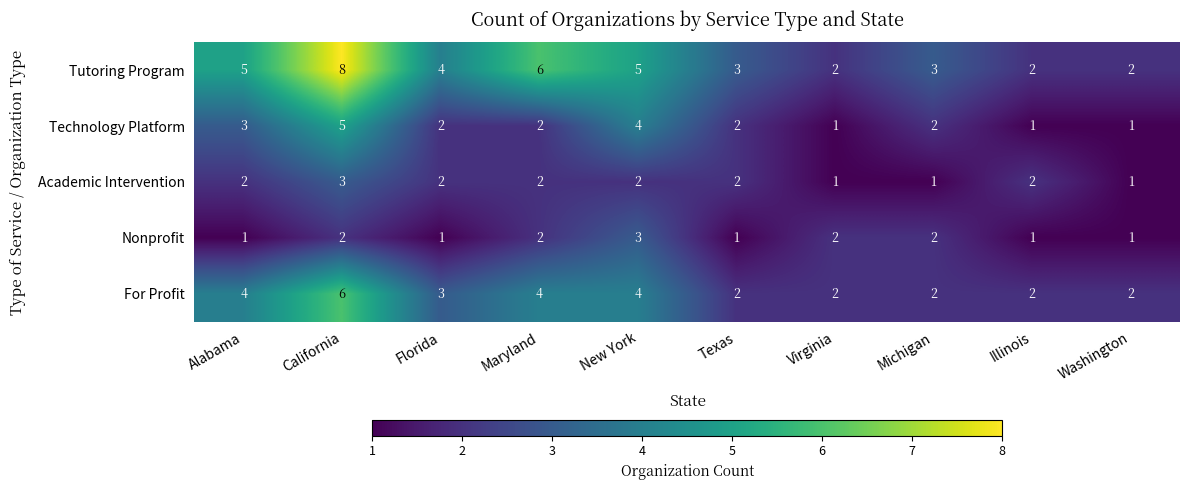

How many series are shown in this chart?

5